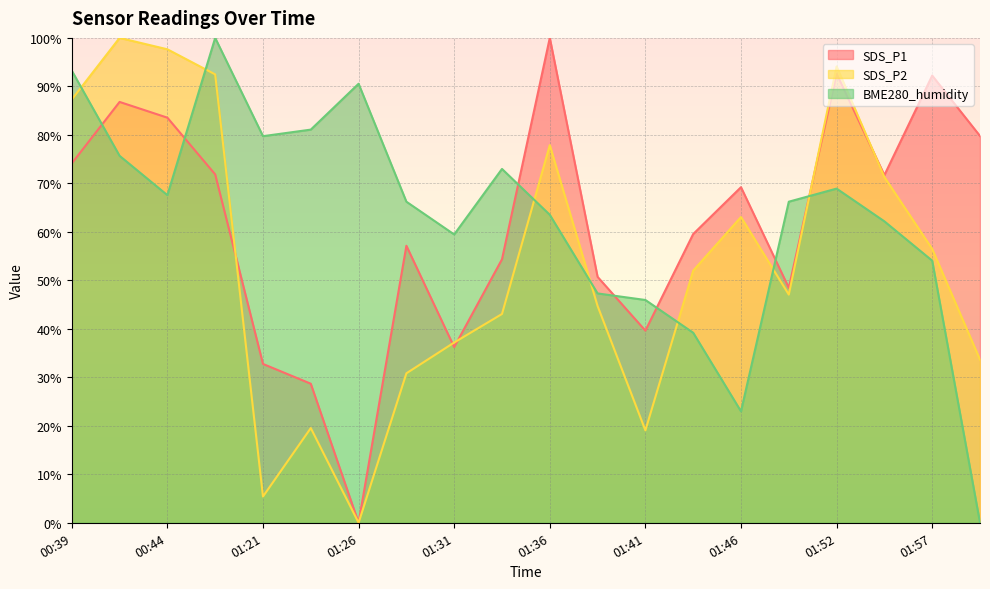

The SDS_P1 series shows 59.5 at 01:44. True or false?

True